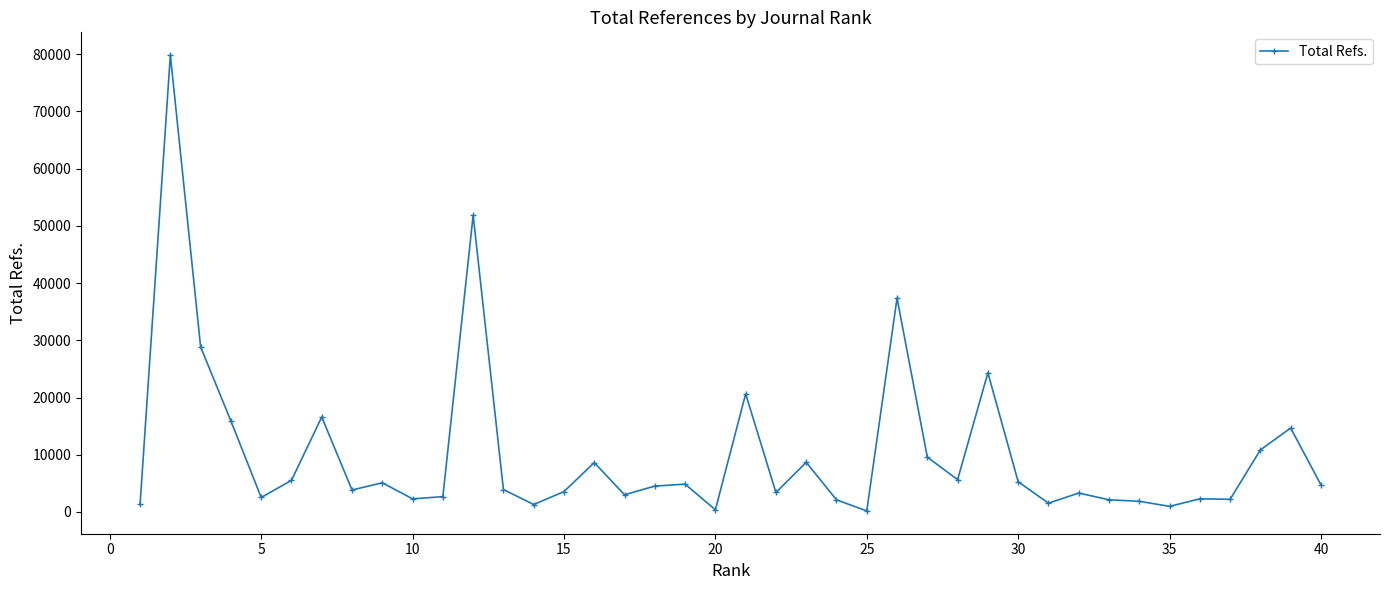

What is the maximum value shown in the chart?

79813